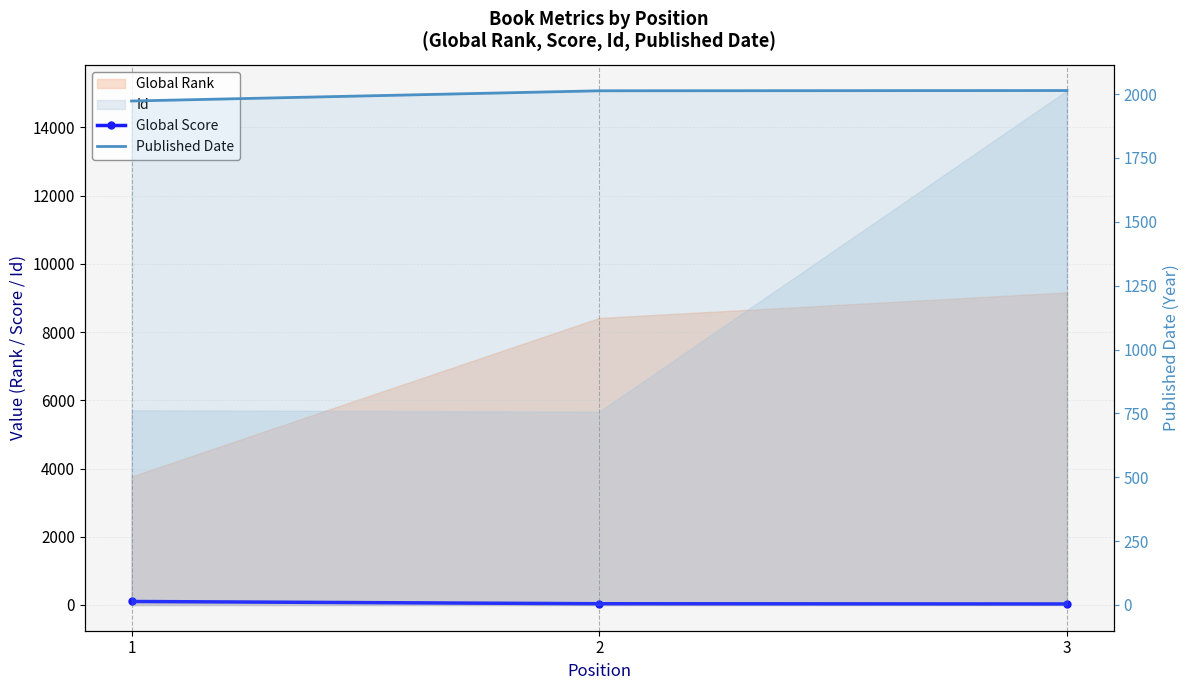

Reading left to right, what are all the values shown in this chart?

Global Score: 103	37	30
Published Date: 1973	2013	2014